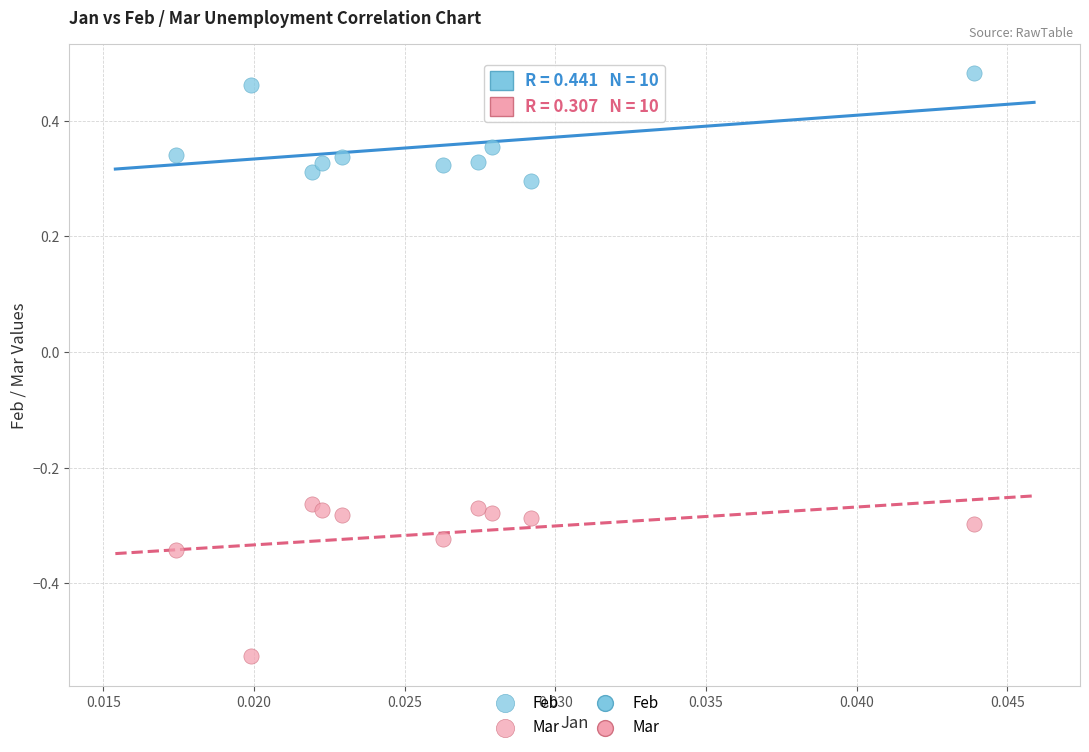

Across all data points, what is the range of Y values (max minus min)?

1.0